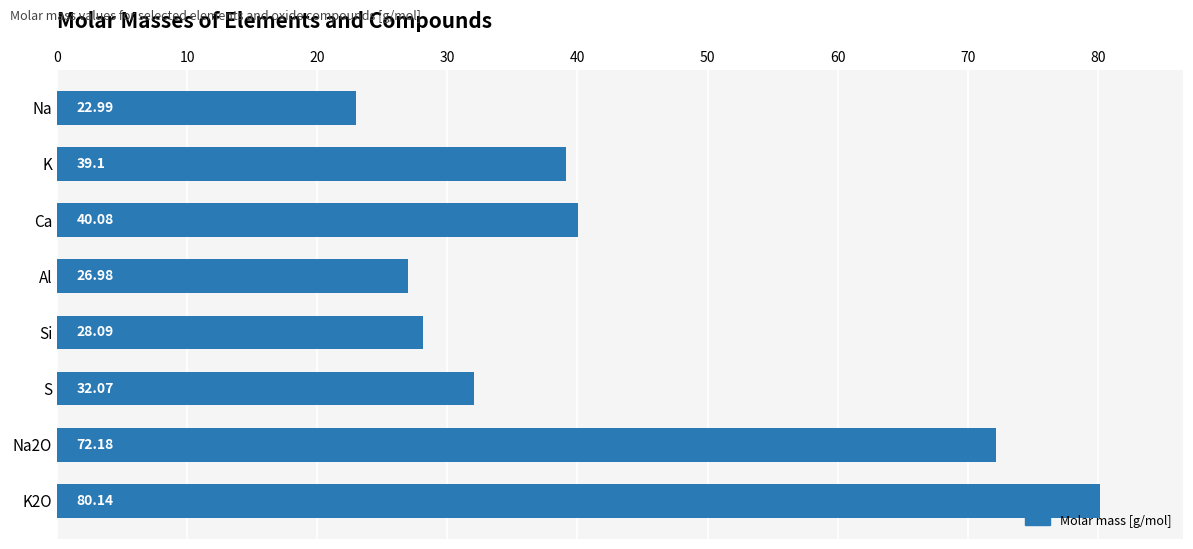

At which label is the value closest to 51?

Ca